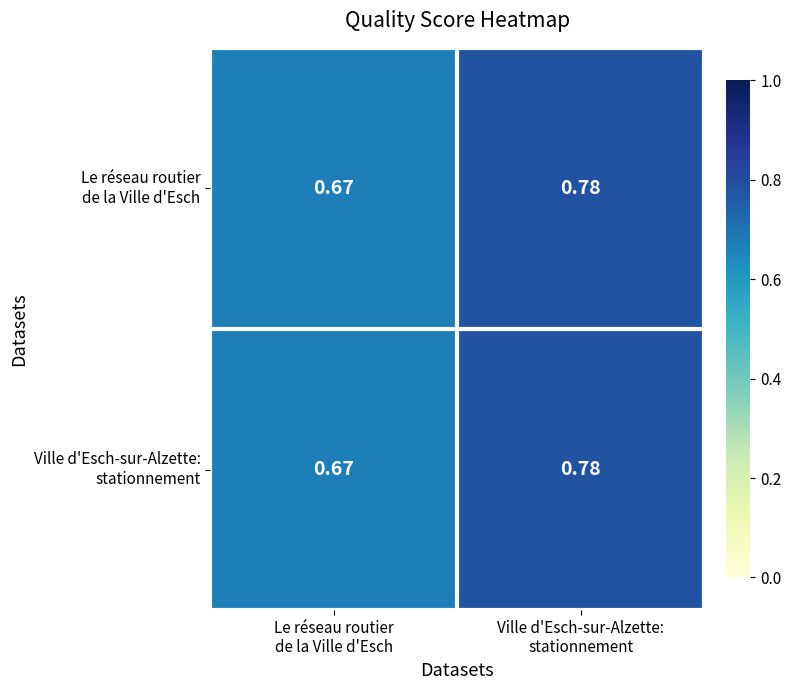

How many categories are shown in the chart?

2